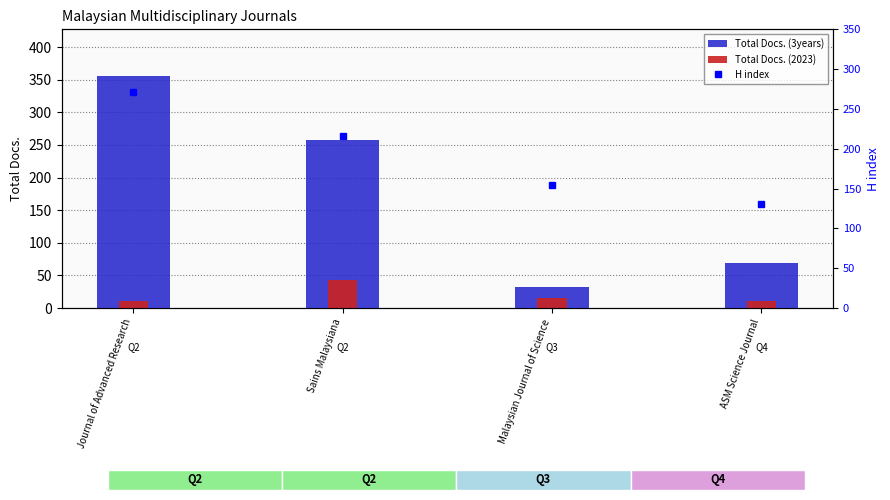

Which category has the lowest value across all series?

Journal of Advanced Research